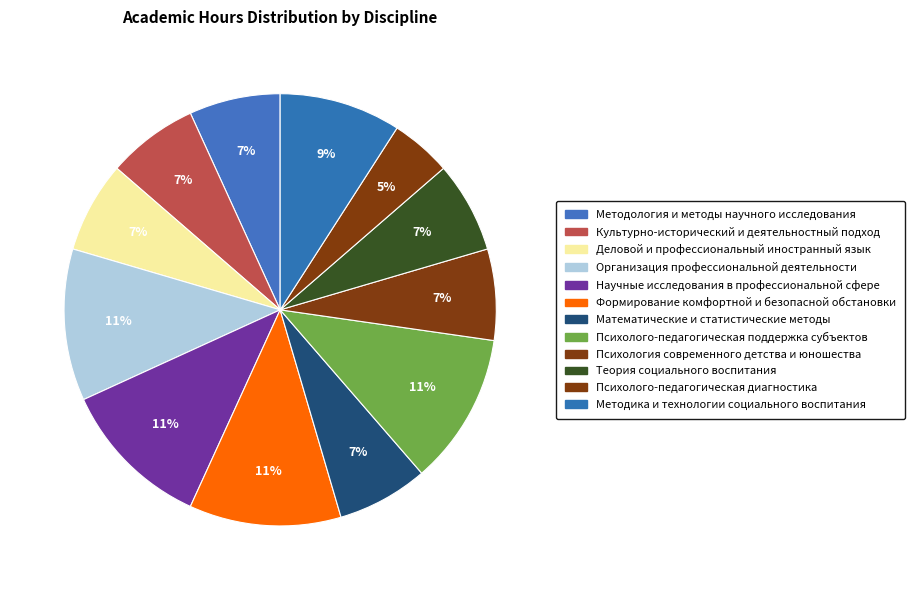

Is there a majority slice in this chart?

No